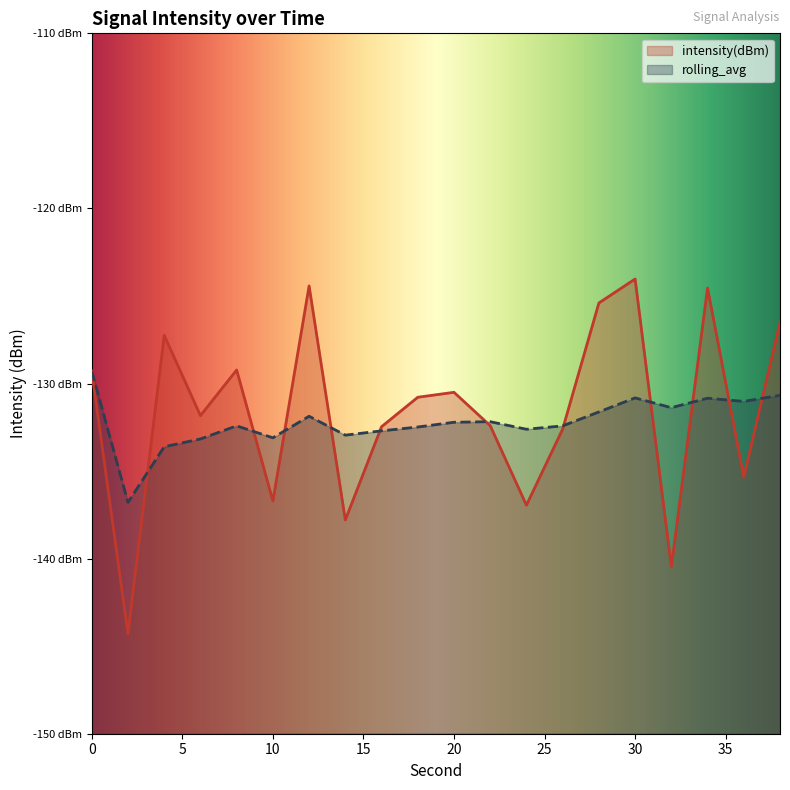

Which has a higher value, 12 or 20?

12